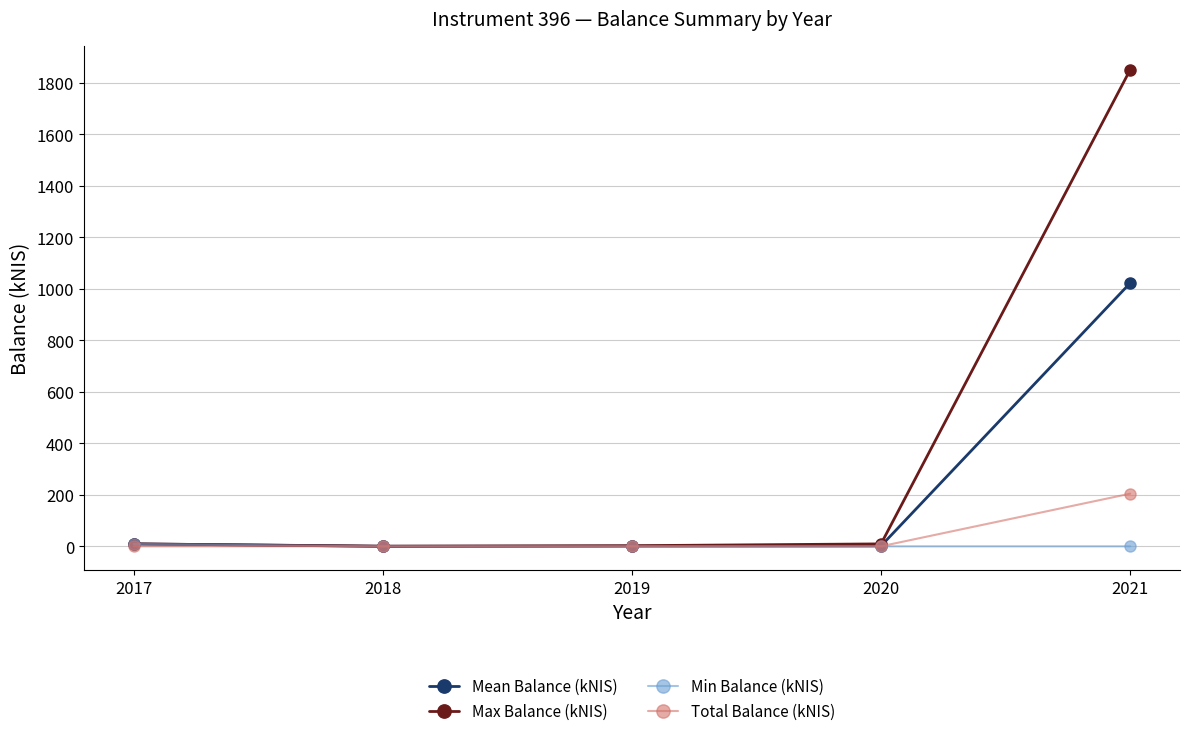

What is the total value across all series at 2021?

3077.6